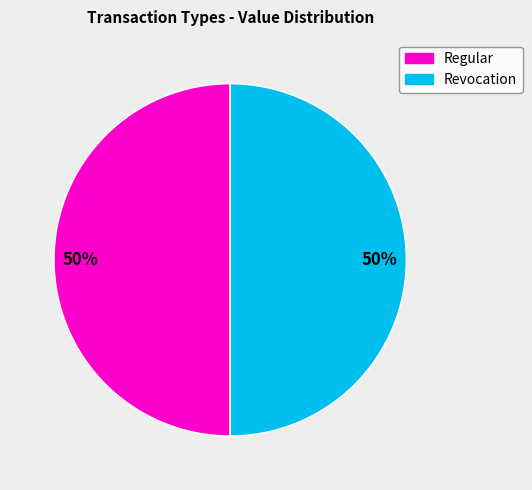

What percentage is the Regular slice, to the nearest percent?

50%